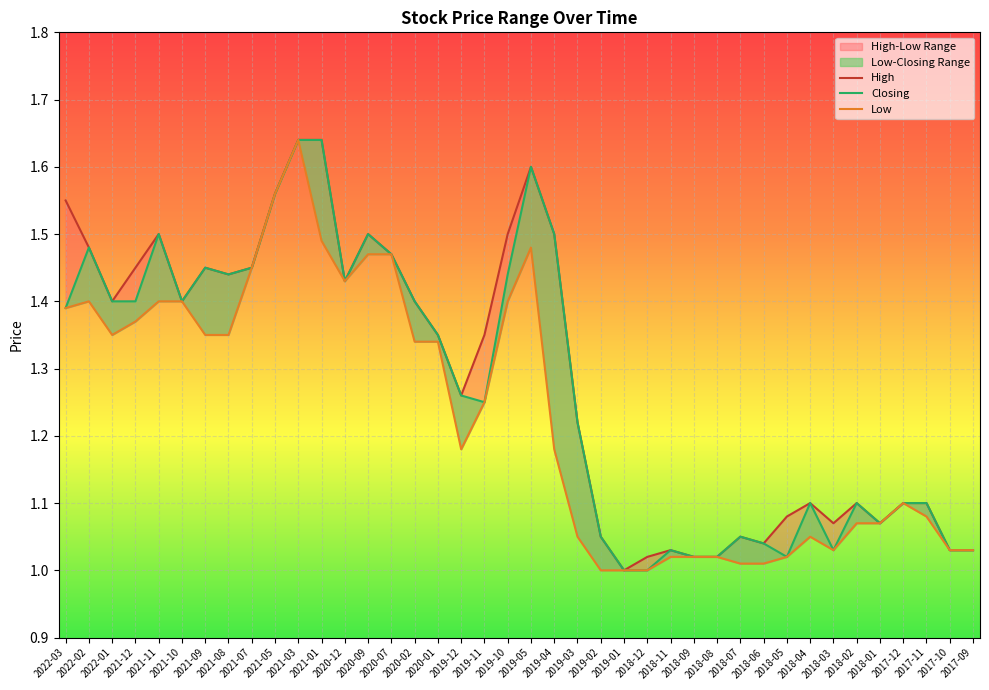

List the labels in order of High value, largest first.

2021-03, 2021-01, 2019-05, 2021-05, 2022-03, 2021-11, 2020-09, 2019-10, 2019-04, 2022-02, 2020-07, 2021-12, 2021-09, 2021-07, 2021-08, 2020-12, 2022-01, 2021-10, 2020-02, 2020-01, 2019-11, 2019-12, 2019-03, 2018-04, 2018-02, 2017-12, 2017-11, 2018-05, 2018-03, 2018-01, 2019-02, 2018-07, 2018-06, 2018-11, 2017-10, 2017-09, 2018-12, 2018-09, 2018-08, 2019-01